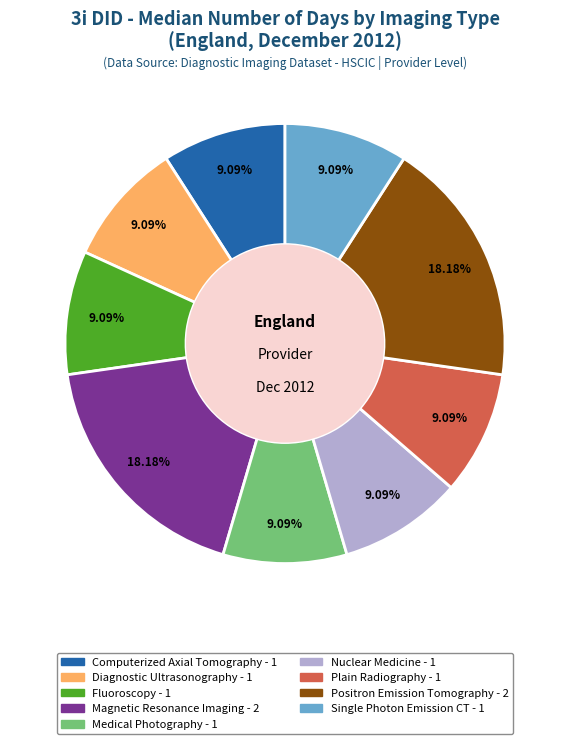

Is there a majority slice in this chart?

No